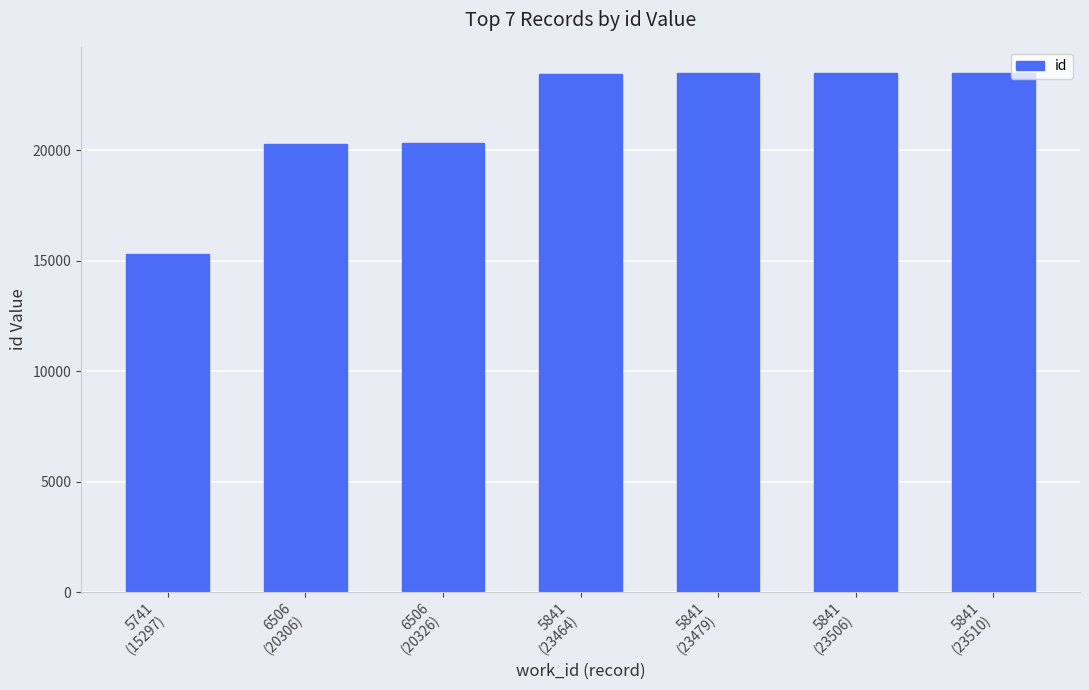

What is the value of the 7th bar from the left?

23510